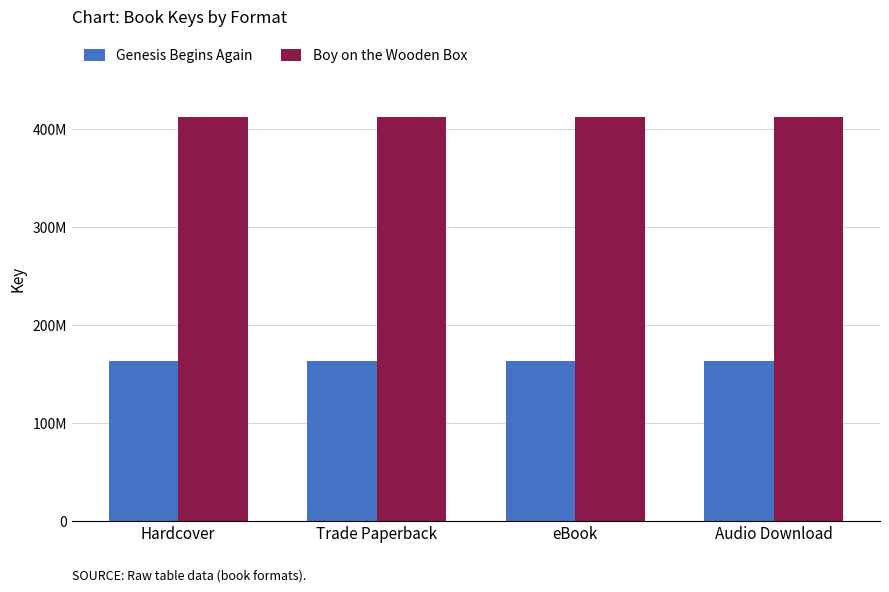

Which series has the largest total across all categories?

Boy on the Wooden Box